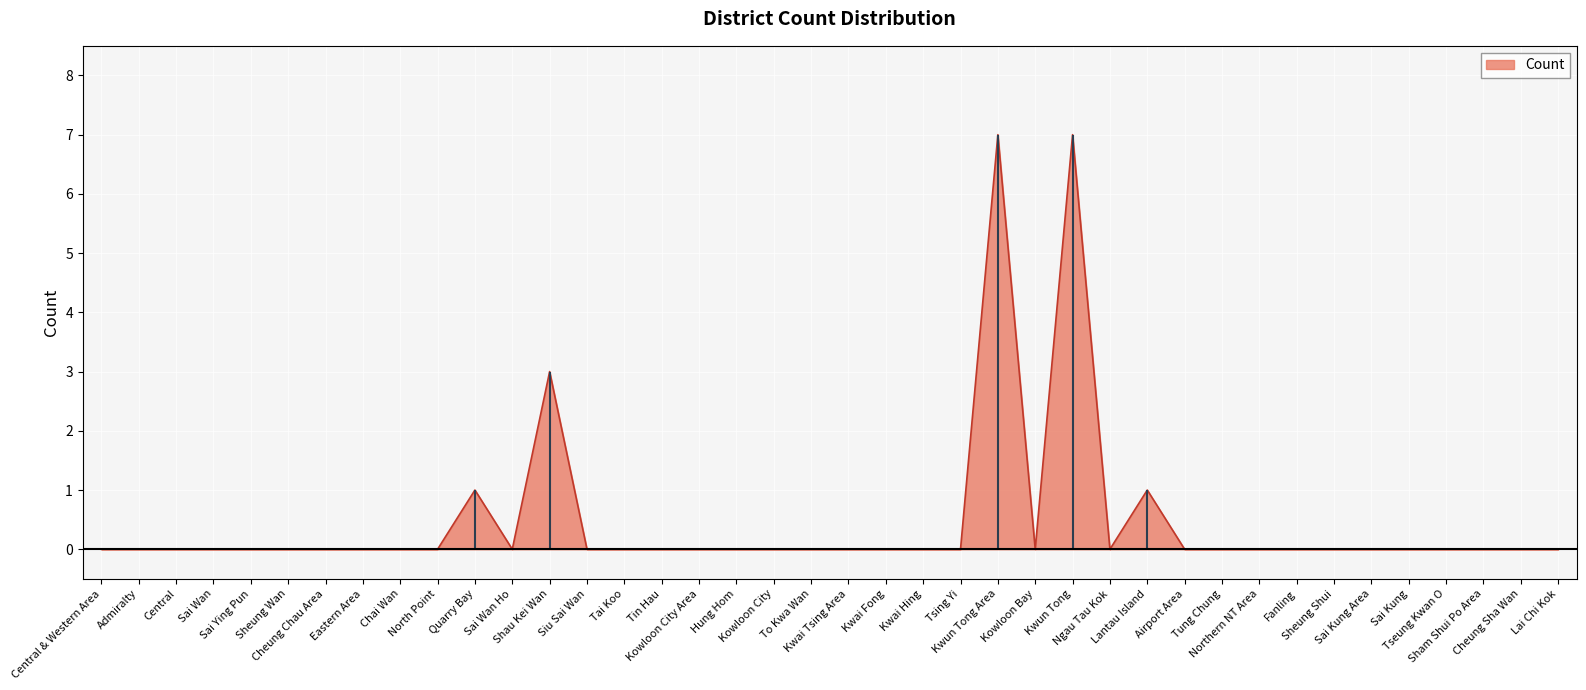

What is the label of the 17th point from the left?

Kowloon City Area